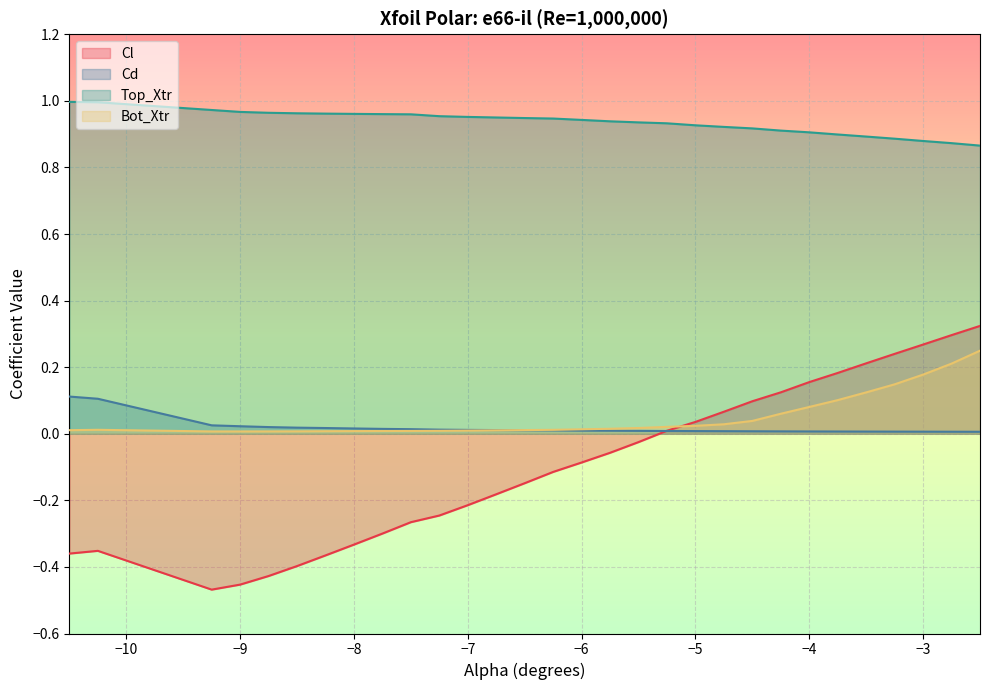

What is the difference between the maximum and minimum values in the Top_Xtr series?

0.1